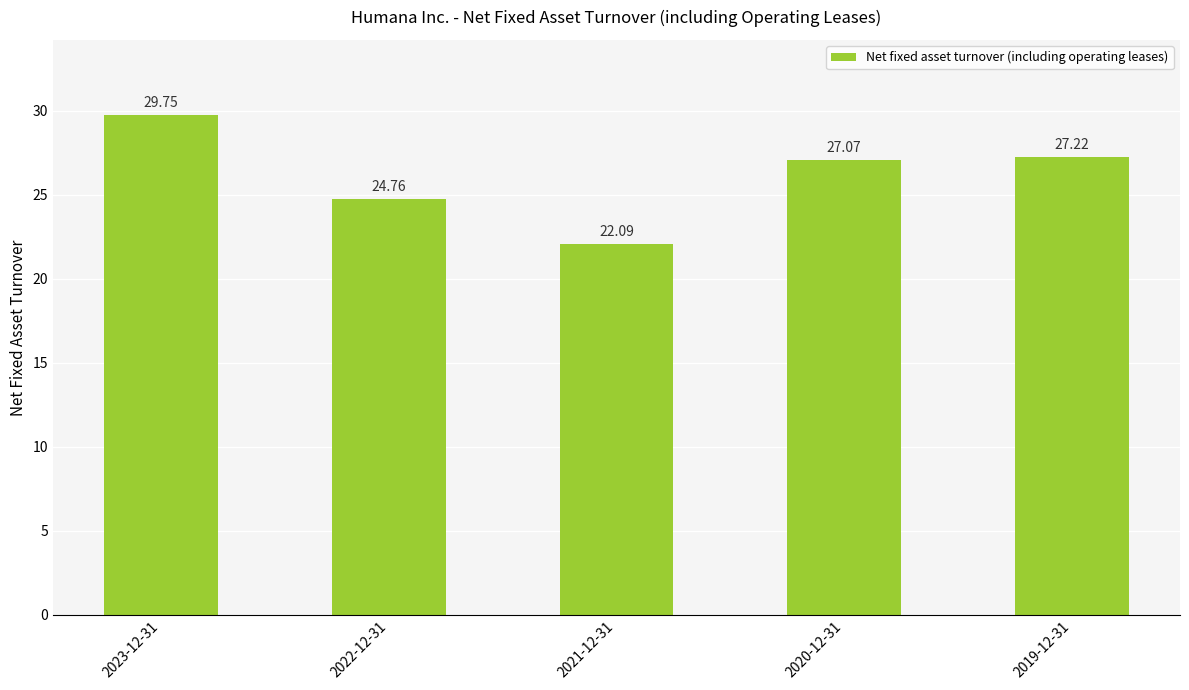

What is the greatest value displayed?

29.8